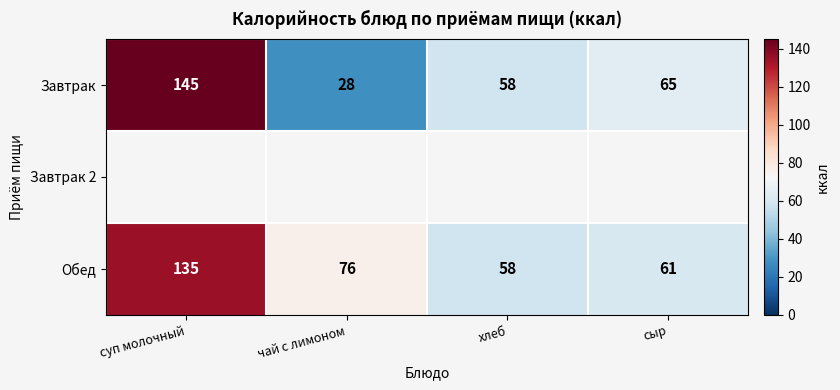

Between суп молочный and хлеб, which is larger?

суп молочный